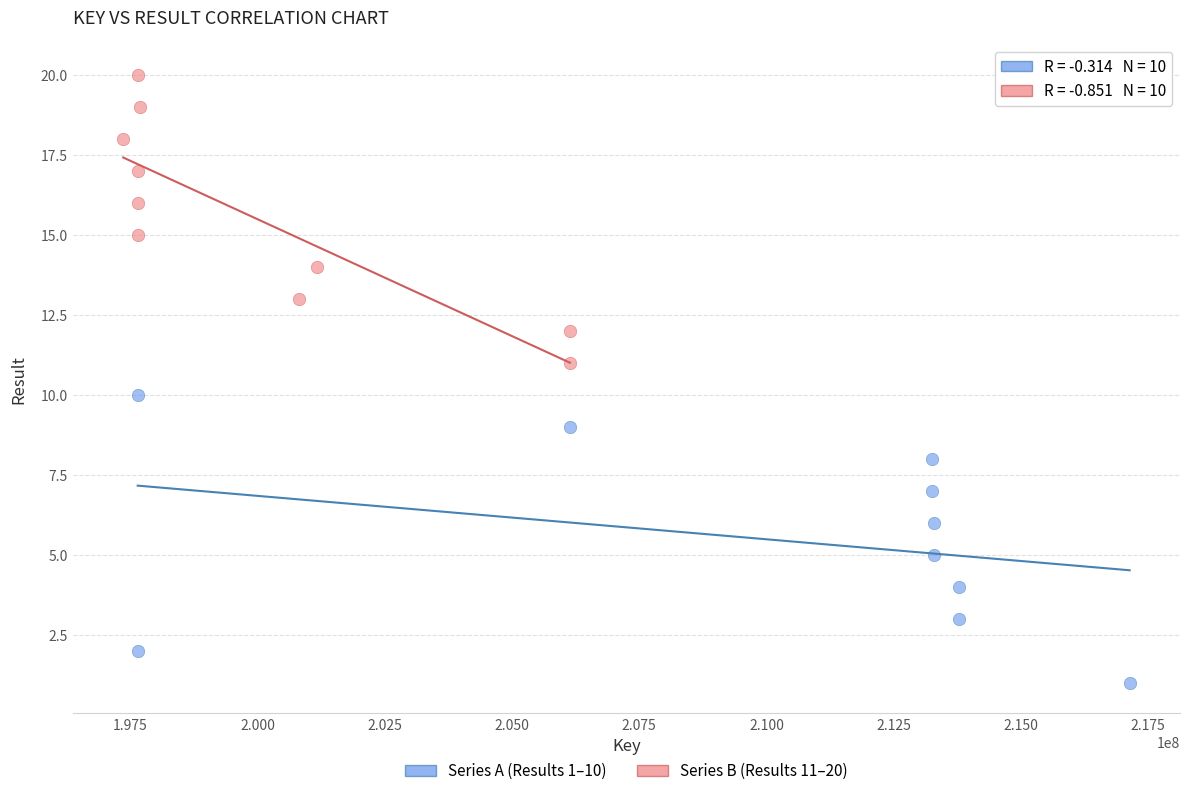

Which series contains the lowest Y value?

Series A (Results 1–10)